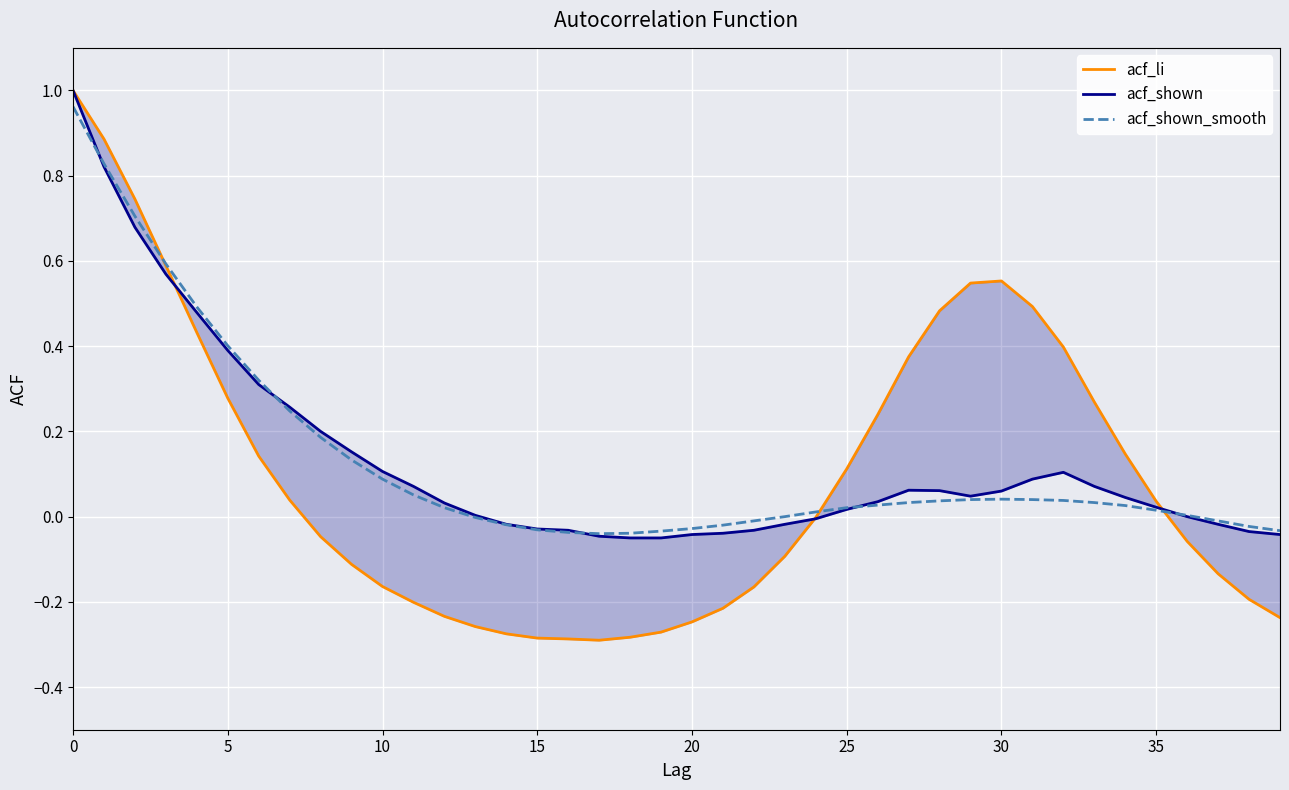

What is the label of the 14th point from the right?

26